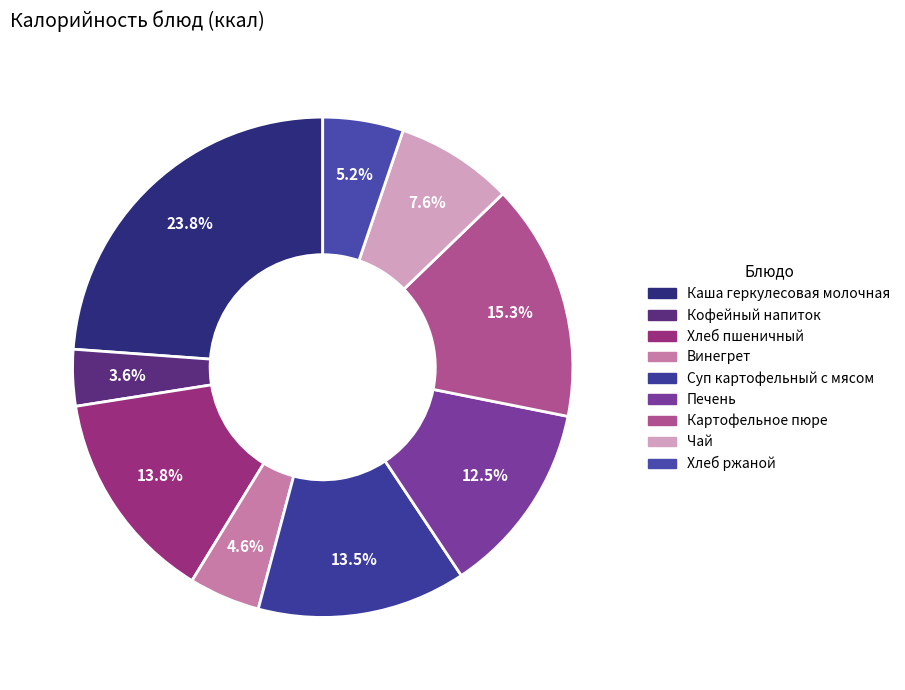

To the nearest percent, what is the difference between the largest and smallest slice percentages?

20%